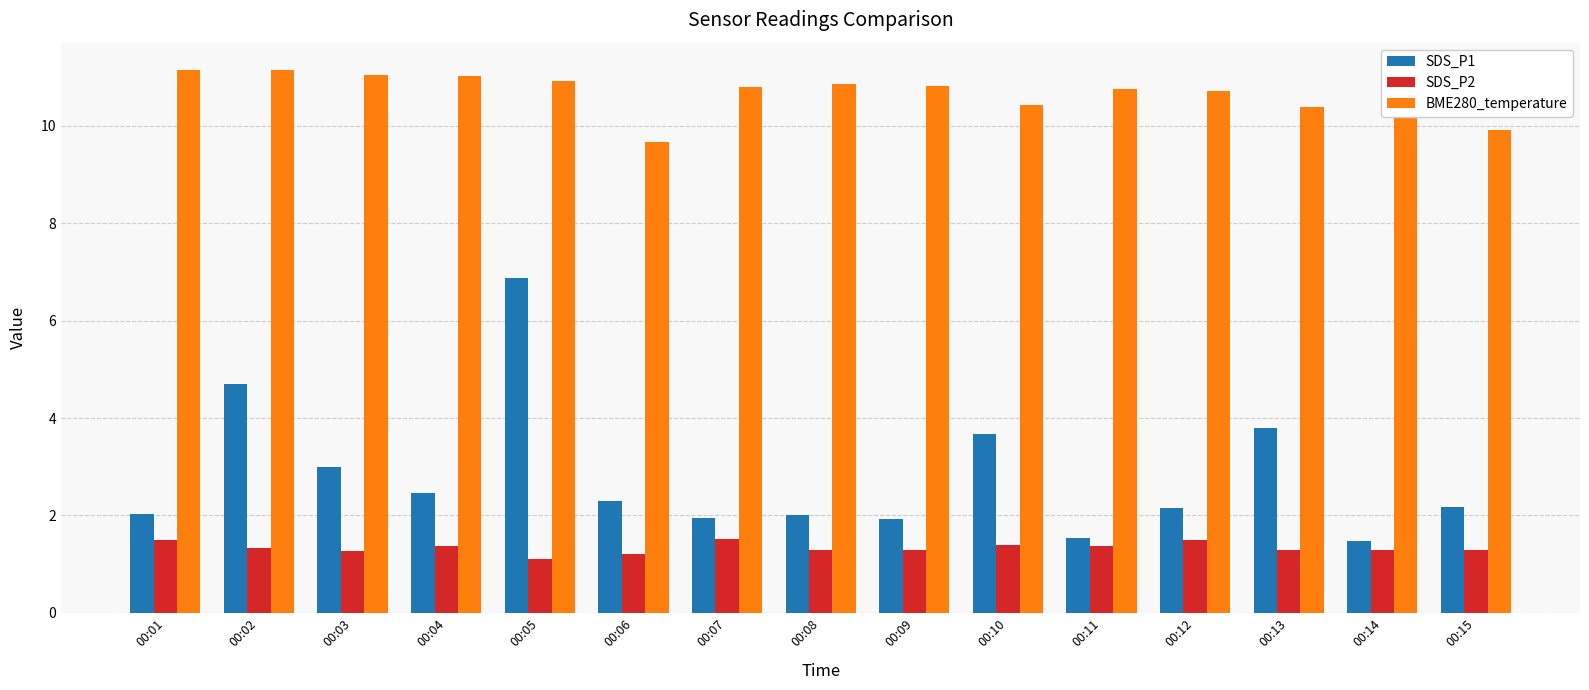

Read the SDS_P1 value at 00:05.

6.9